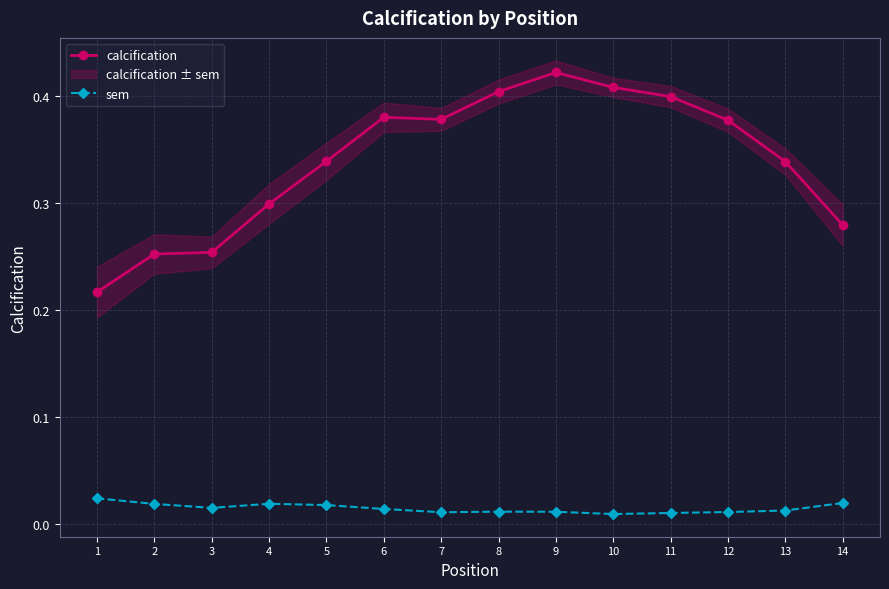

True or false: calcification and sem intersect in this chart.

False